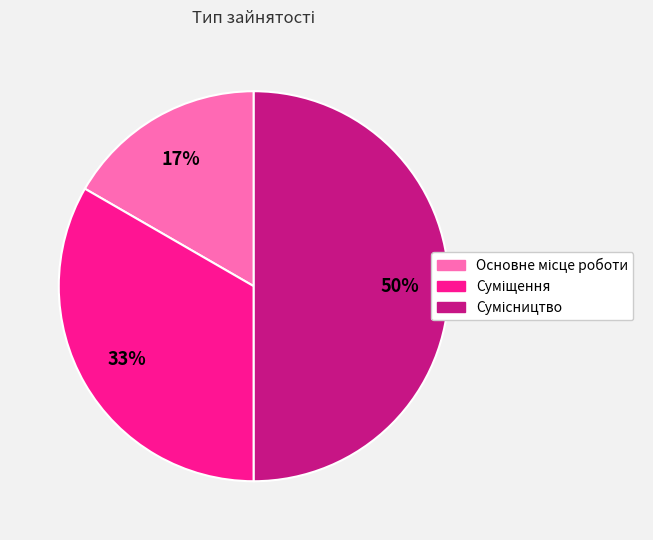

How many slices are in this pie chart?

3